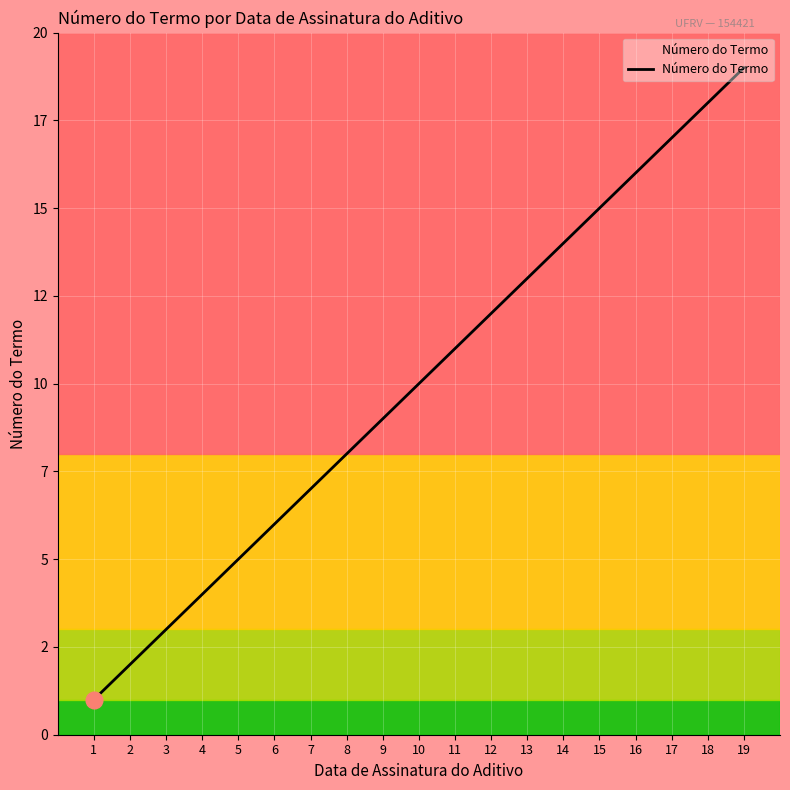

Is this an area chart (filled region under the line)?

Yes